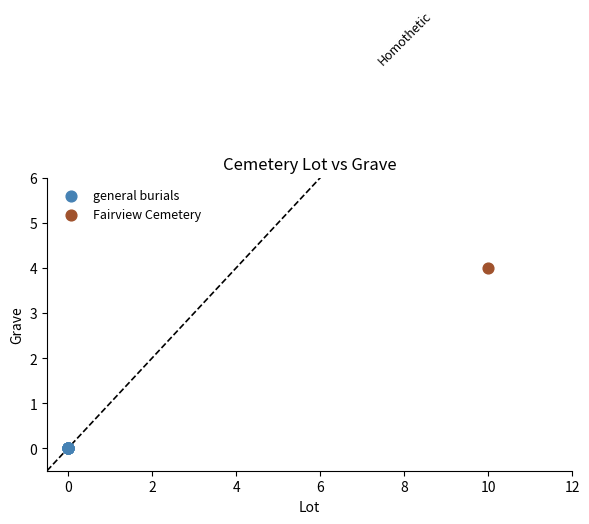

Which series reaches the minimum Y coordinate?

general burials